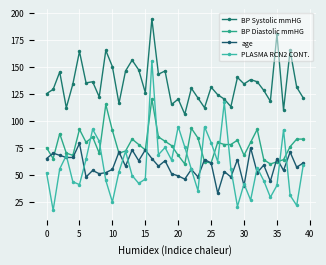

Is this an area chart (filled region under the line)?

No